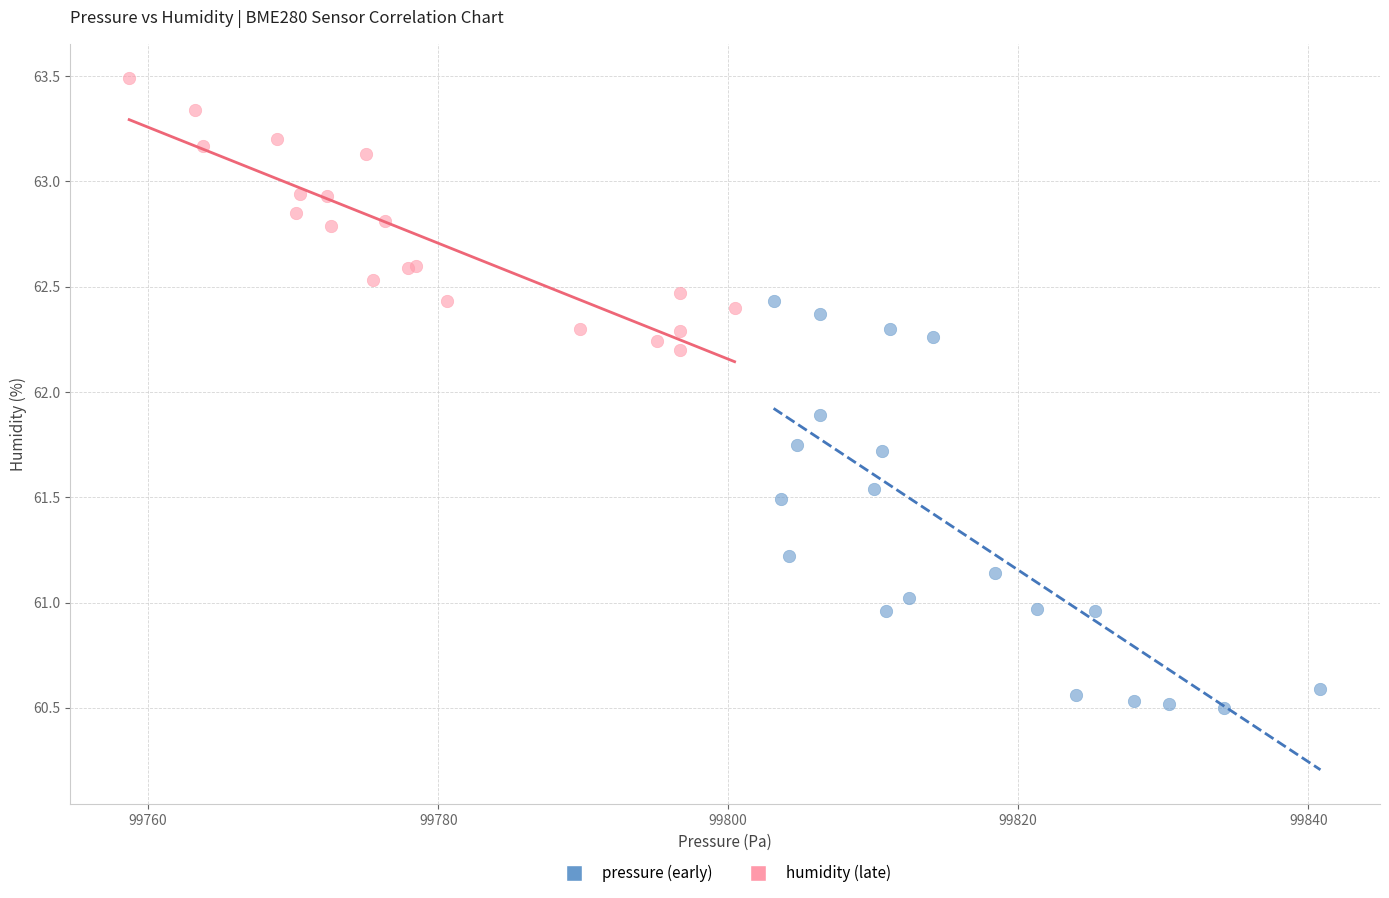

What are all the series names shown in the legend?

pressure (early), humidity (late)